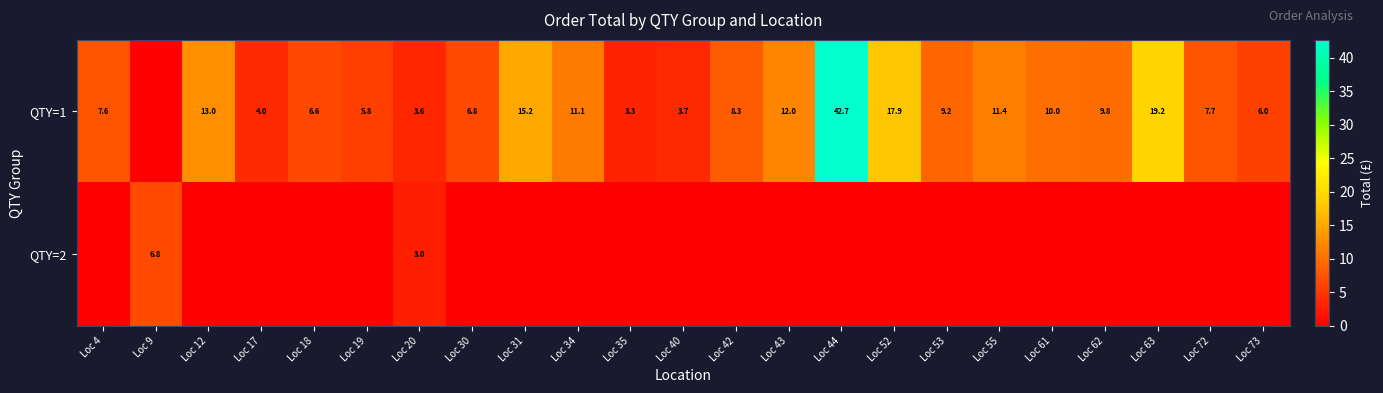

The QTY=1 series shows 9.2 at Loc 53. True or false?

True